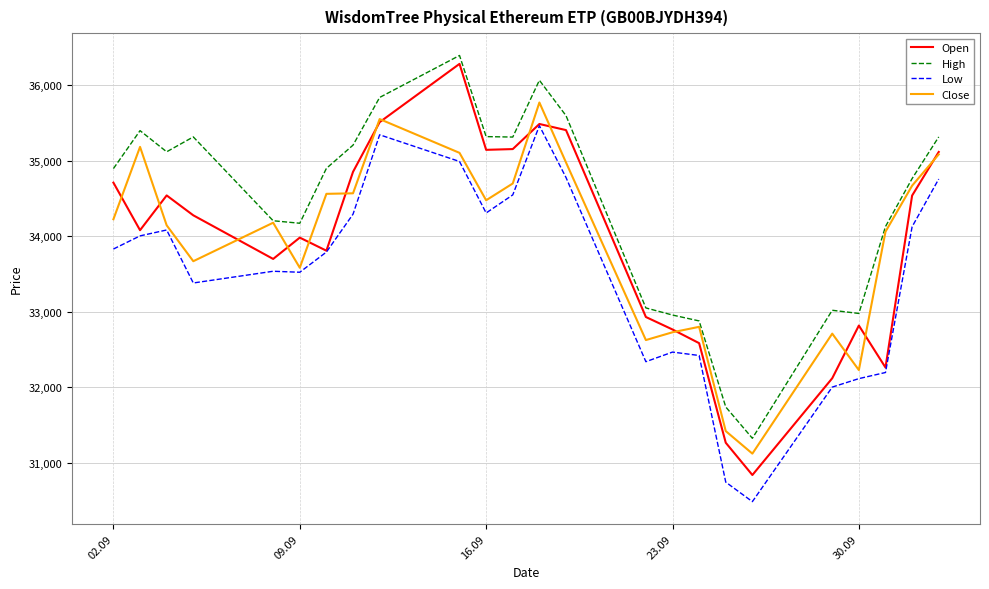

Which series has the largest range (max minus min)?

Open